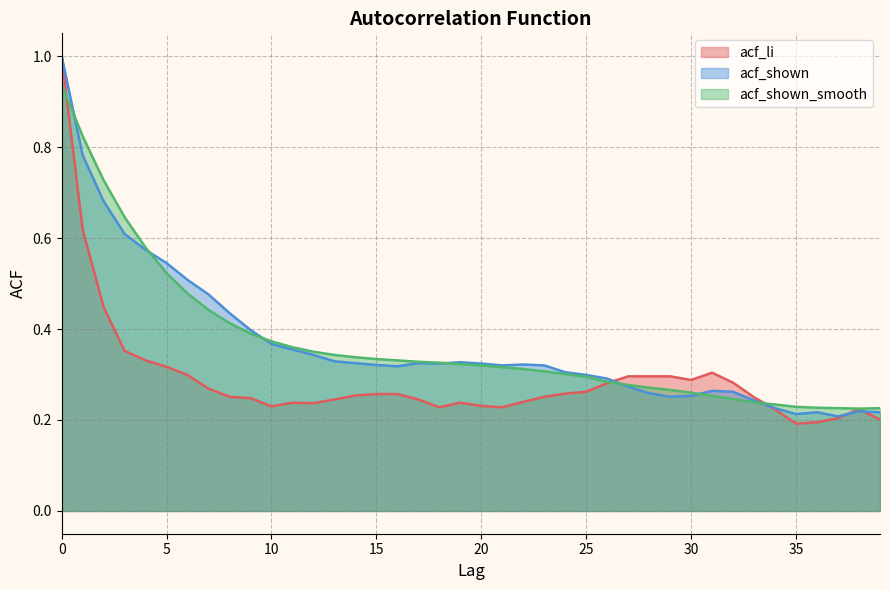

True or false: acf_shown has a value of 0.2 at 37.

True